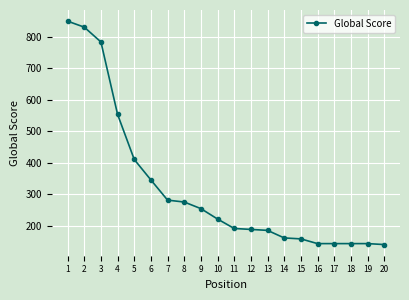

What is the value of the 9th point from the left?

255